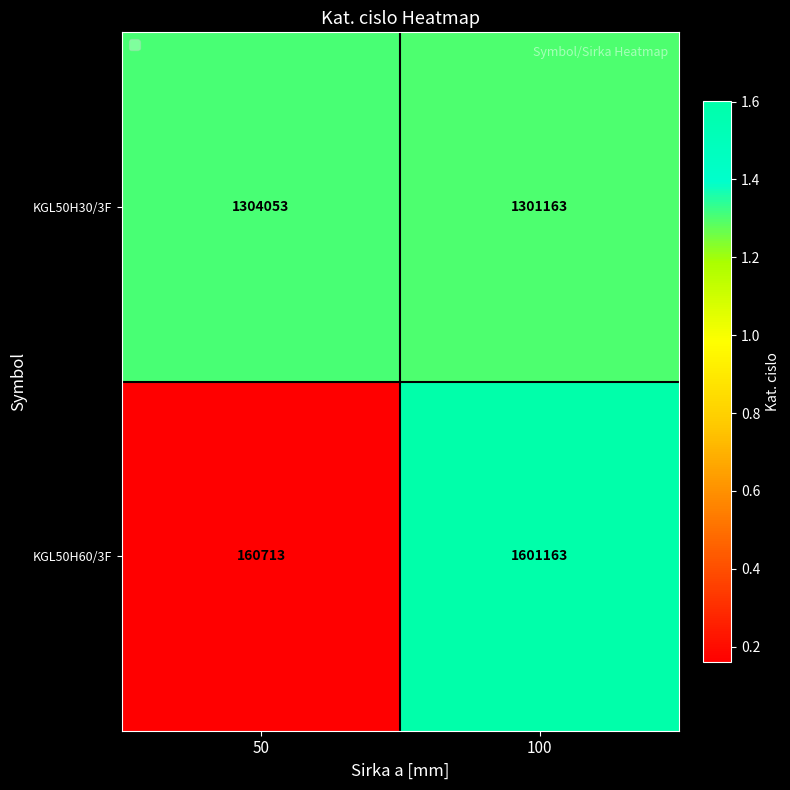

What is the difference between the KGL50H30/3F values at 100 and 50?

2890